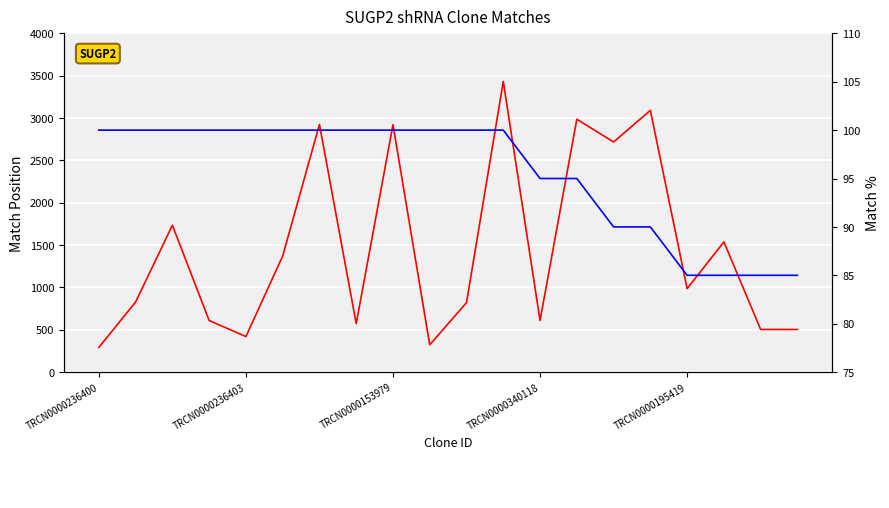

List the series in order of their overall mean, highest first.

Match Position, Match %